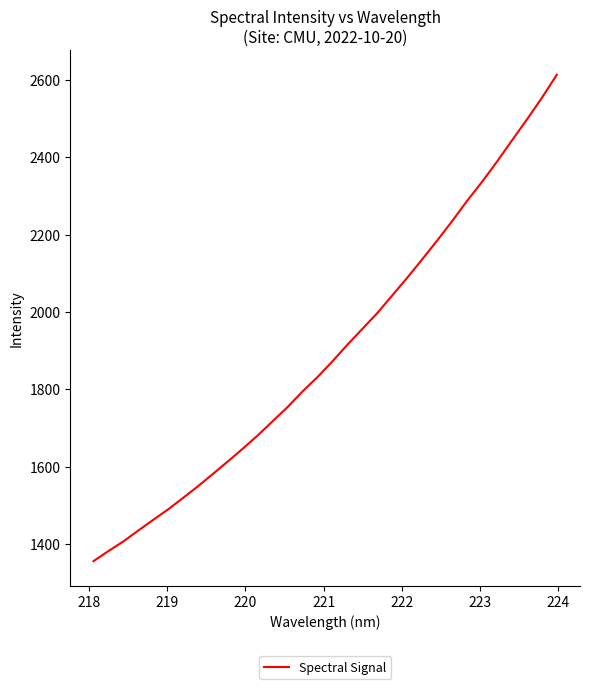

What is the difference between the maximum and minimum values?

1257.8